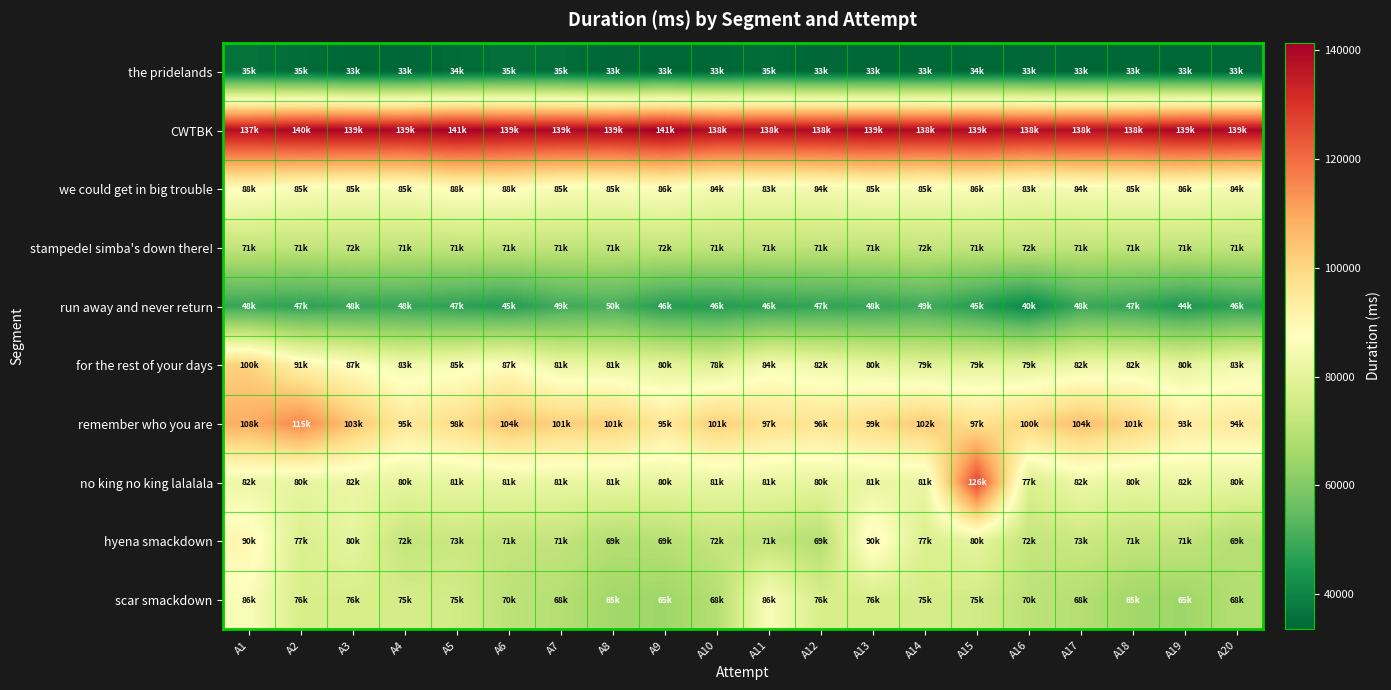

At how many categories does at least one series exceed 76650?

20